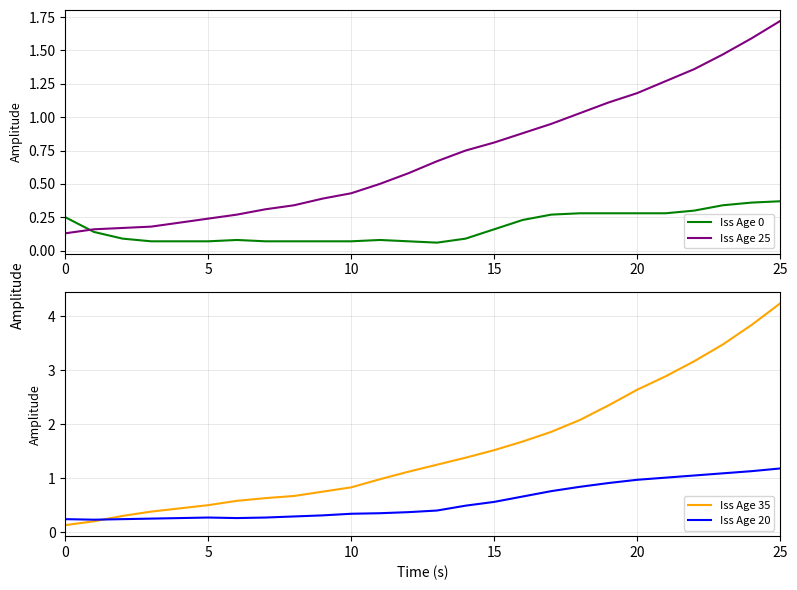

After their last crossing, which series has the higher values: Iss Age 25 or Iss Age 0?

Iss Age 25